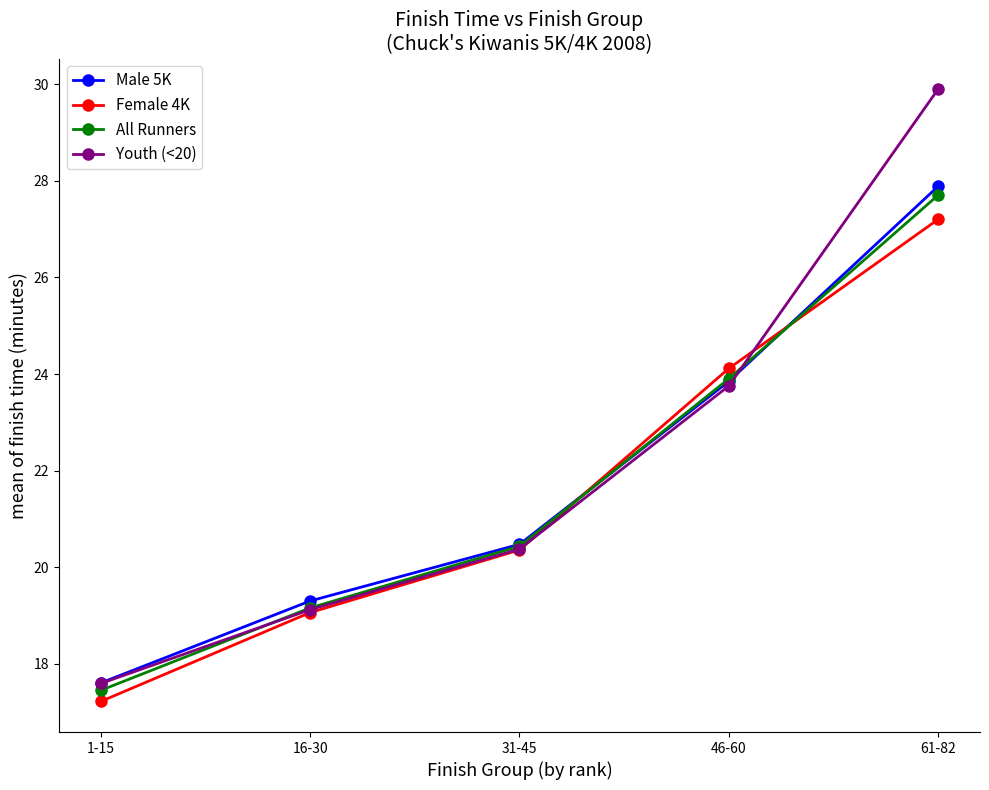

Reading left to right, what are all the values shown in this chart?

Male 5K: 17.6	19.3	20.5	23.9	27.9
Female 4K: 17.2	19.1	20.4	24.1	27.2
All Runners: 17.5	19.2	20.4	23.9	27.7
Youth (<20): 17.6	19.1	20.4	23.8	29.9